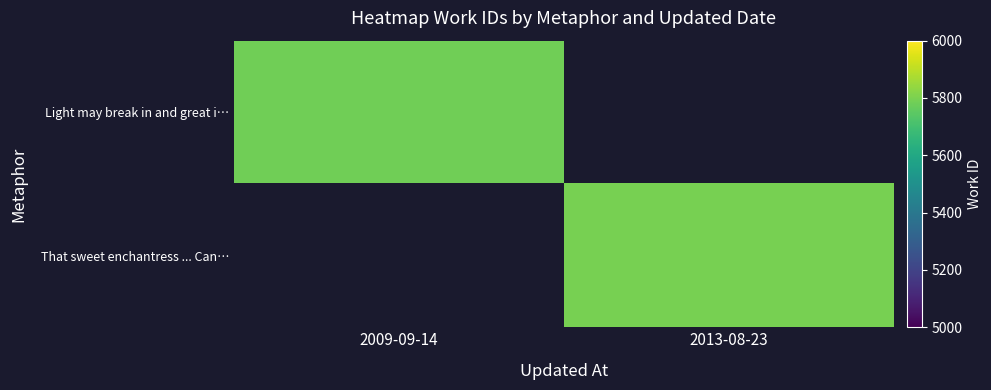

Rank the categories by That sweet enchantress ... Can… value from highest to lowest.

2009-09-14, 2013-08-23